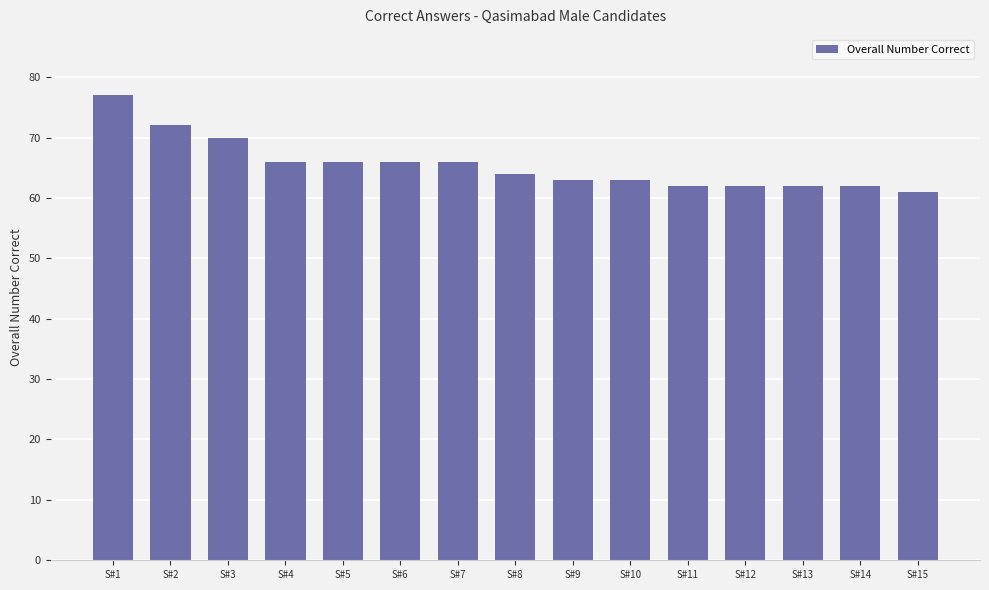

What is the difference between the maximum and second lowest values?

15